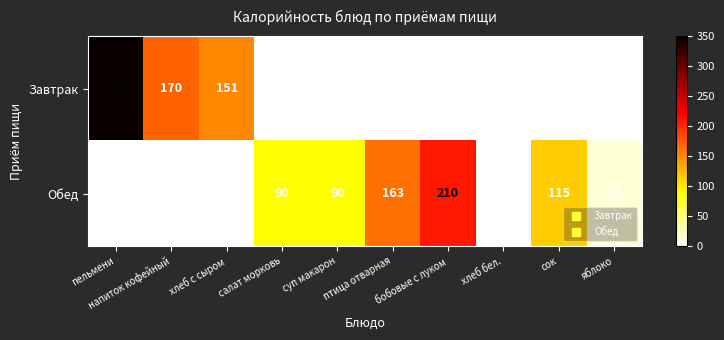

Which category has the highest value across all series?

пельмени